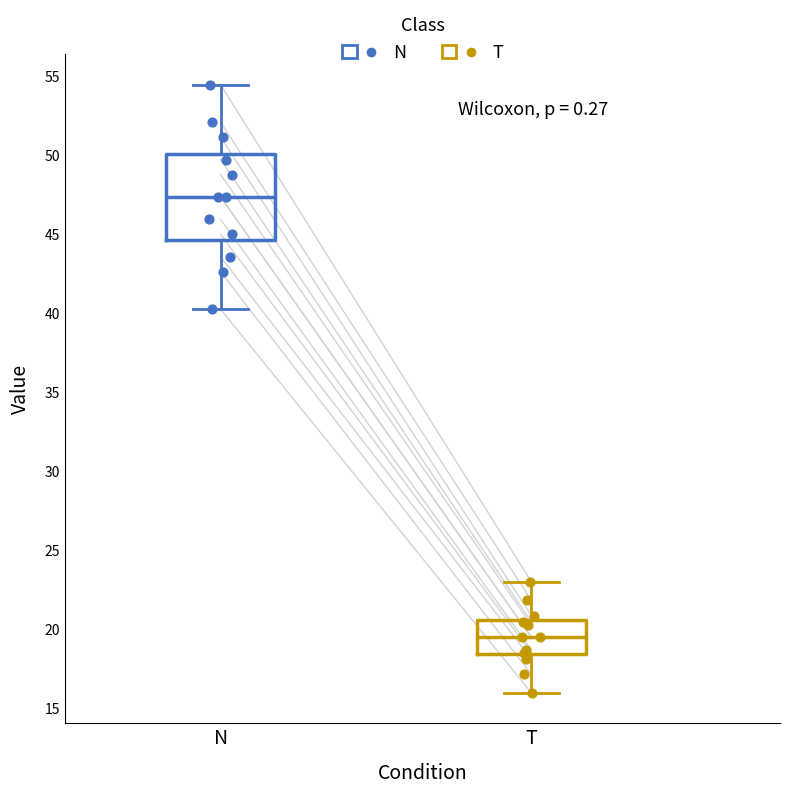

Which box is the tallest, from its lower edge to its upper edge?

N